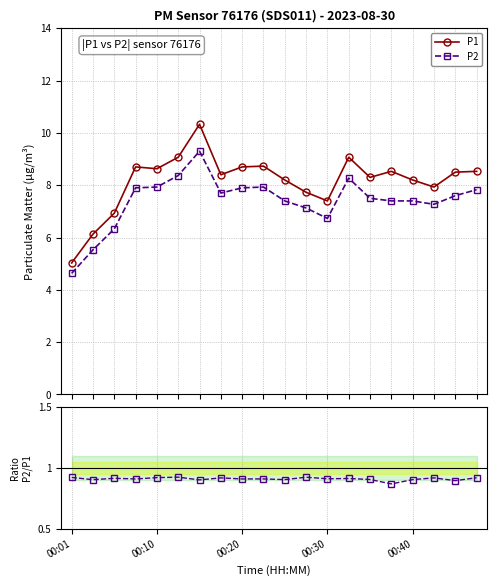

At how many categories does at least one series exceed 9?

3